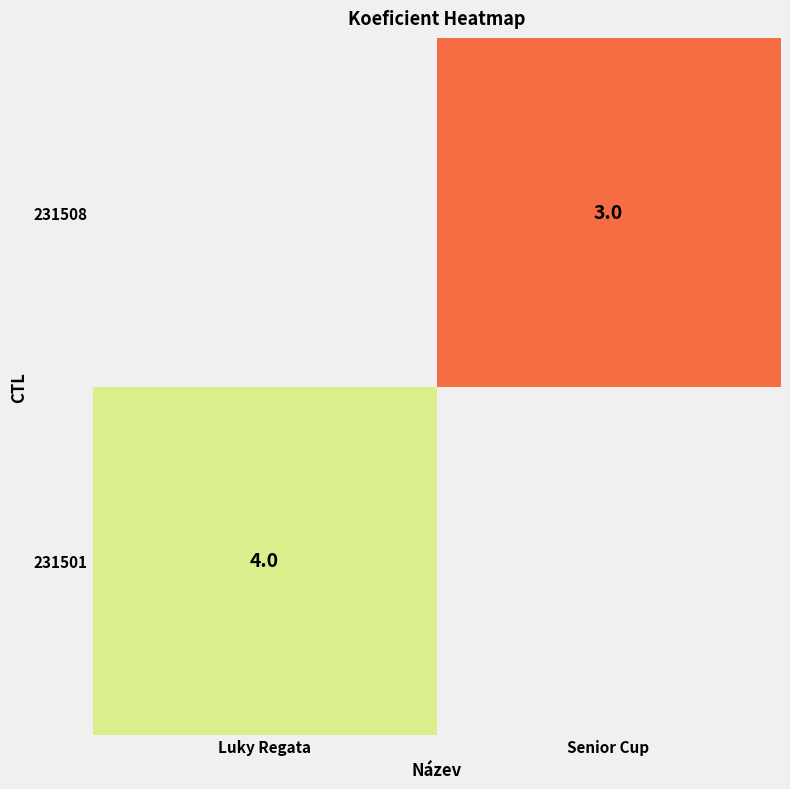

Is it true that 231508 equals 3 at Senior Cup?

True